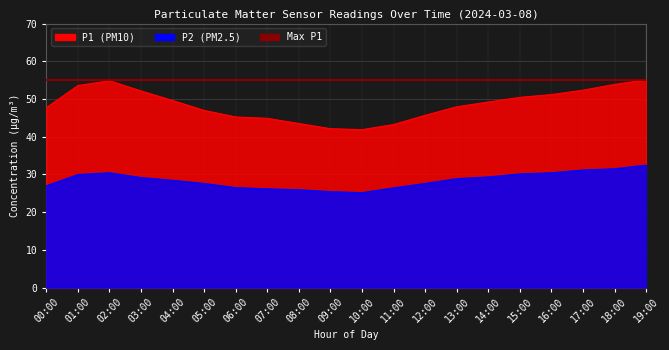

Which series has the widest spread of values?

P1